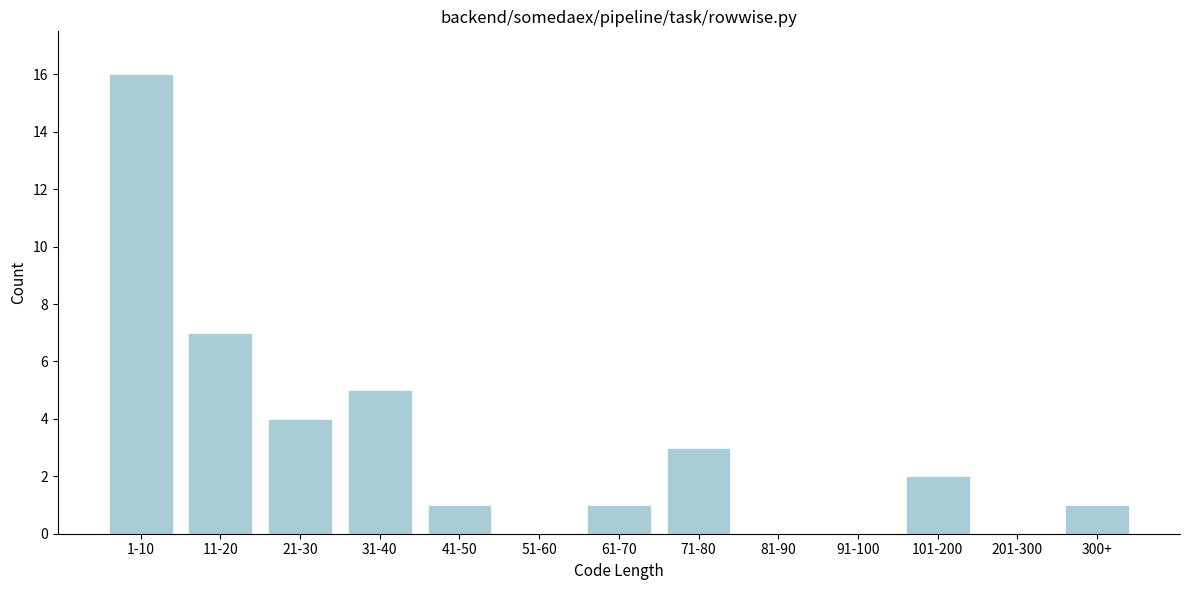

Reading left to right, what are all the values shown in this chart?

1-10=16	11-20=7	21-30=4	31-40=5	41-50=1	51-60=0	61-70=1	71-80=3	81-90=0	91-100=0	101-200=2	201-300=0	300+=1